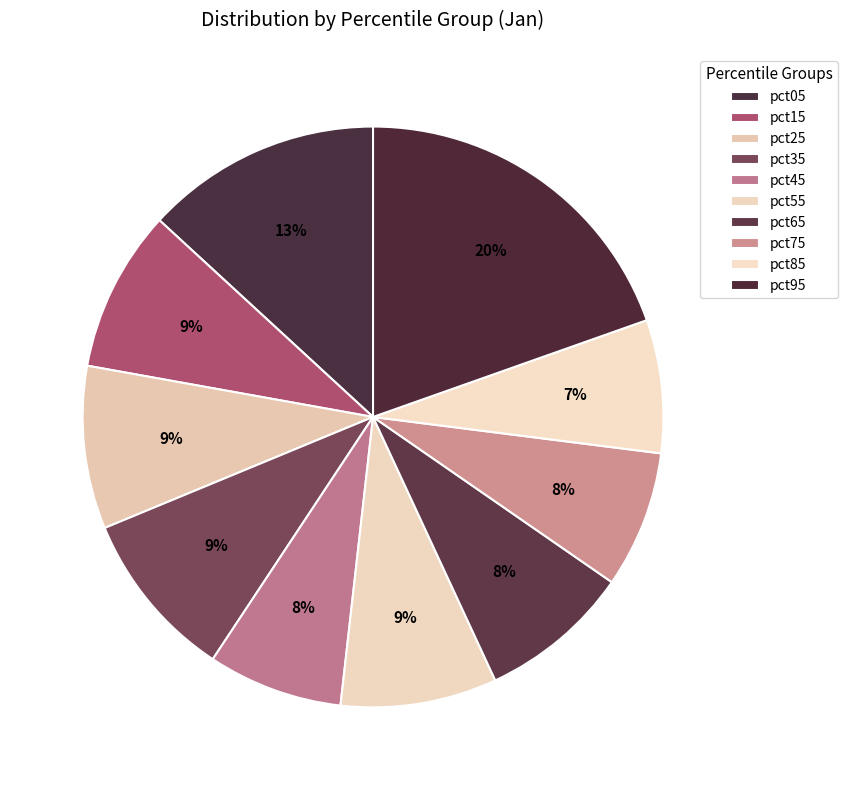

How many segments does this pie chart have?

10